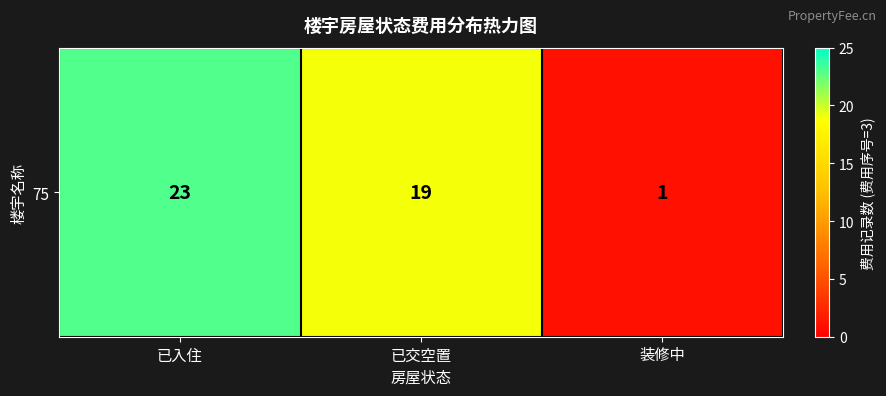

Reading right to left, list all the values displayed in this chart.

装修中=1	已交空置=19	已入住=23